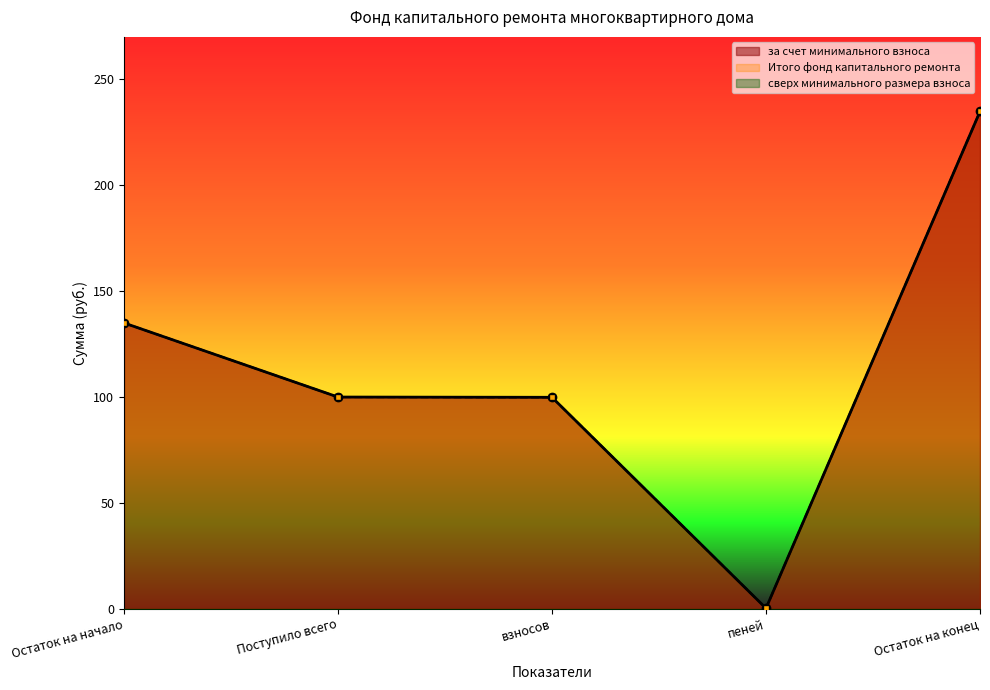

What position from the left is пеней?

4